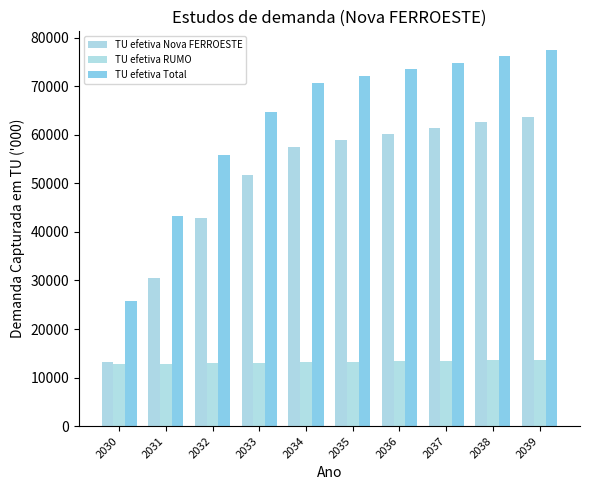

Reading right to left, transcribe all the data shown in this chart.

TU efetiva Nova FERROESTE: 2039=63740.6	2038=62580.5	2037=61388.4	2036=60140.7	2035=58860.7	2034=57548.4	2033=51684.9	2032=42829.0	2031=30405.8	2030=13117.1
TU efetiva RUMO: 2039=13679.1	2038=13570.5	2037=13462.8	2036=13356.0	2035=13250.0	2034=13144.8	2033=13040.5	2032=12937.0	2031=12834.3	2030=12732.5
TU efetiva Total: 2039=77419.7	2038=76151.0	2037=74851.2	2036=73496.7	2035=72110.7	2034=70693.2	2033=64725.4	2032=55766.0	2031=43240.1	2030=25849.6